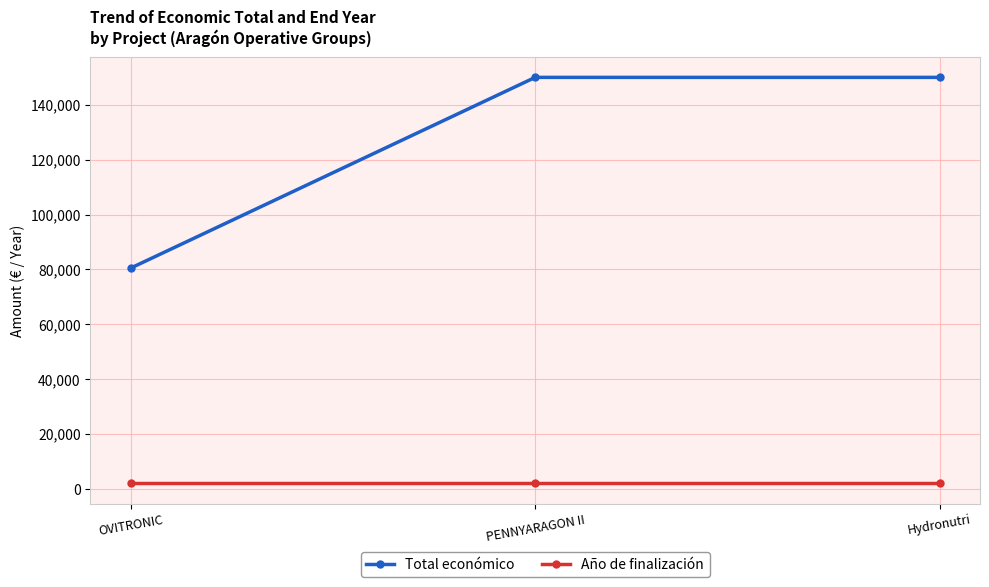

Which series has the widest spread of values?

Total económico